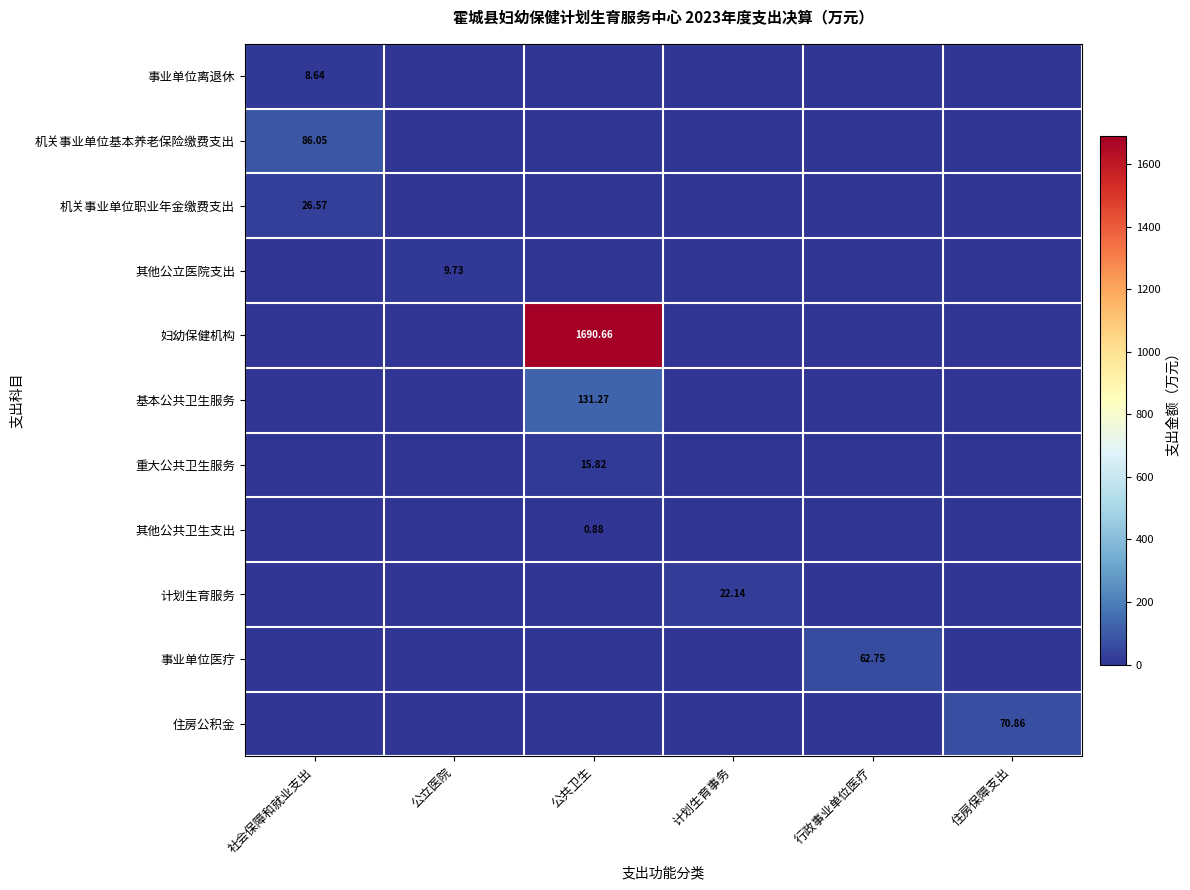

The 机关事业单位基本养老保险缴费支出 series shows 86.0 at 社会保障和就业支出. True or false?

True